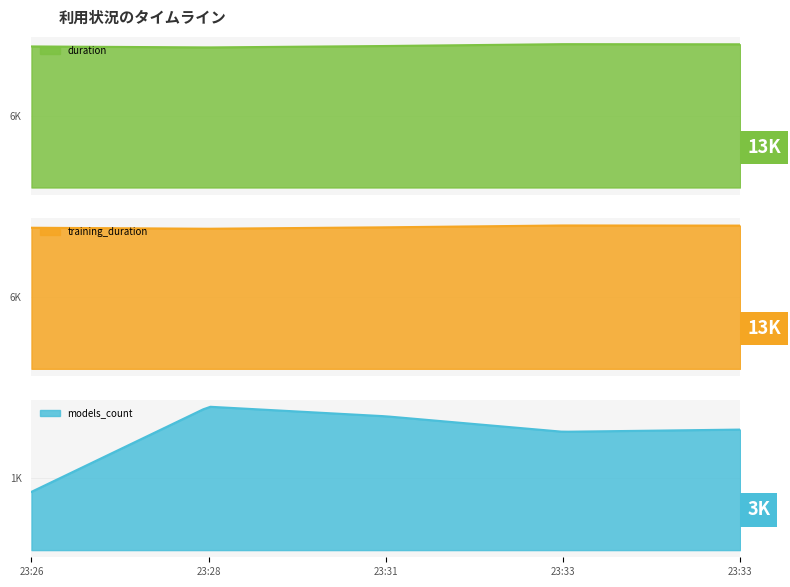

List the series in order of their peak value, highest first.

duration, training_duration, models_count